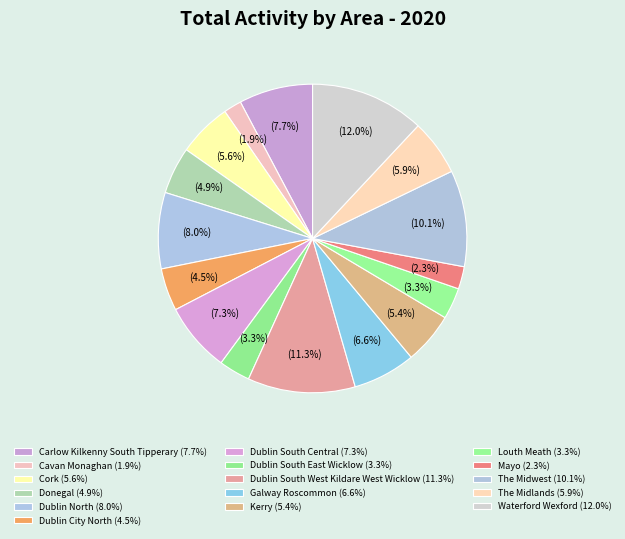

Does any single category account for the majority?

No